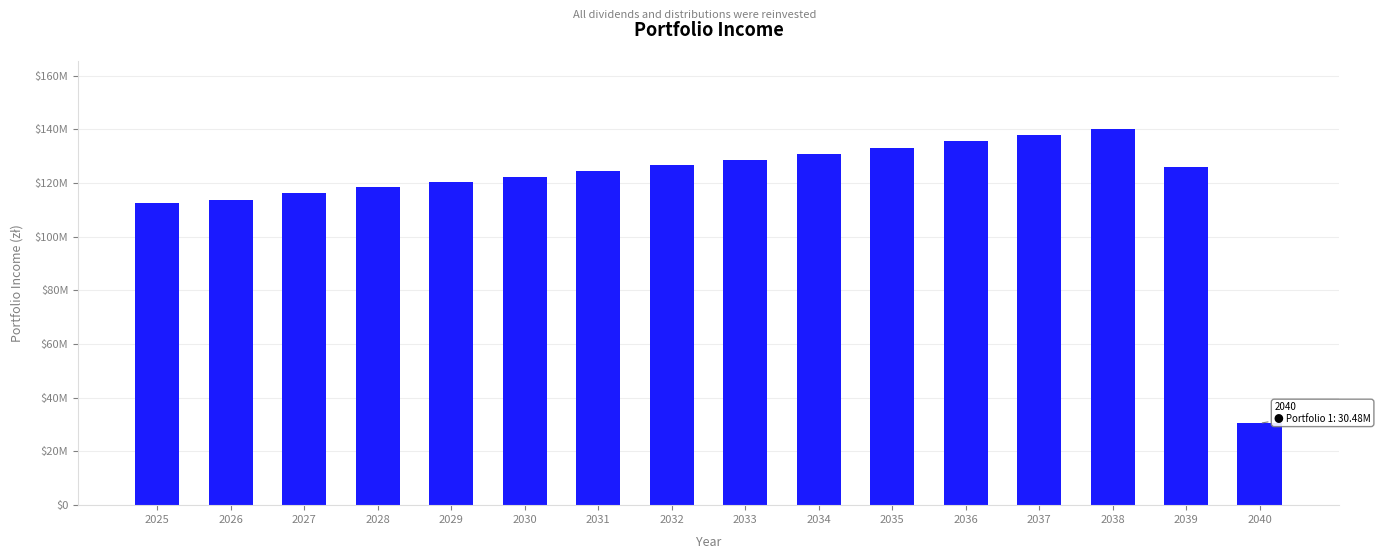

What is the sum of the values at 2025 and 2035?

245623983.5